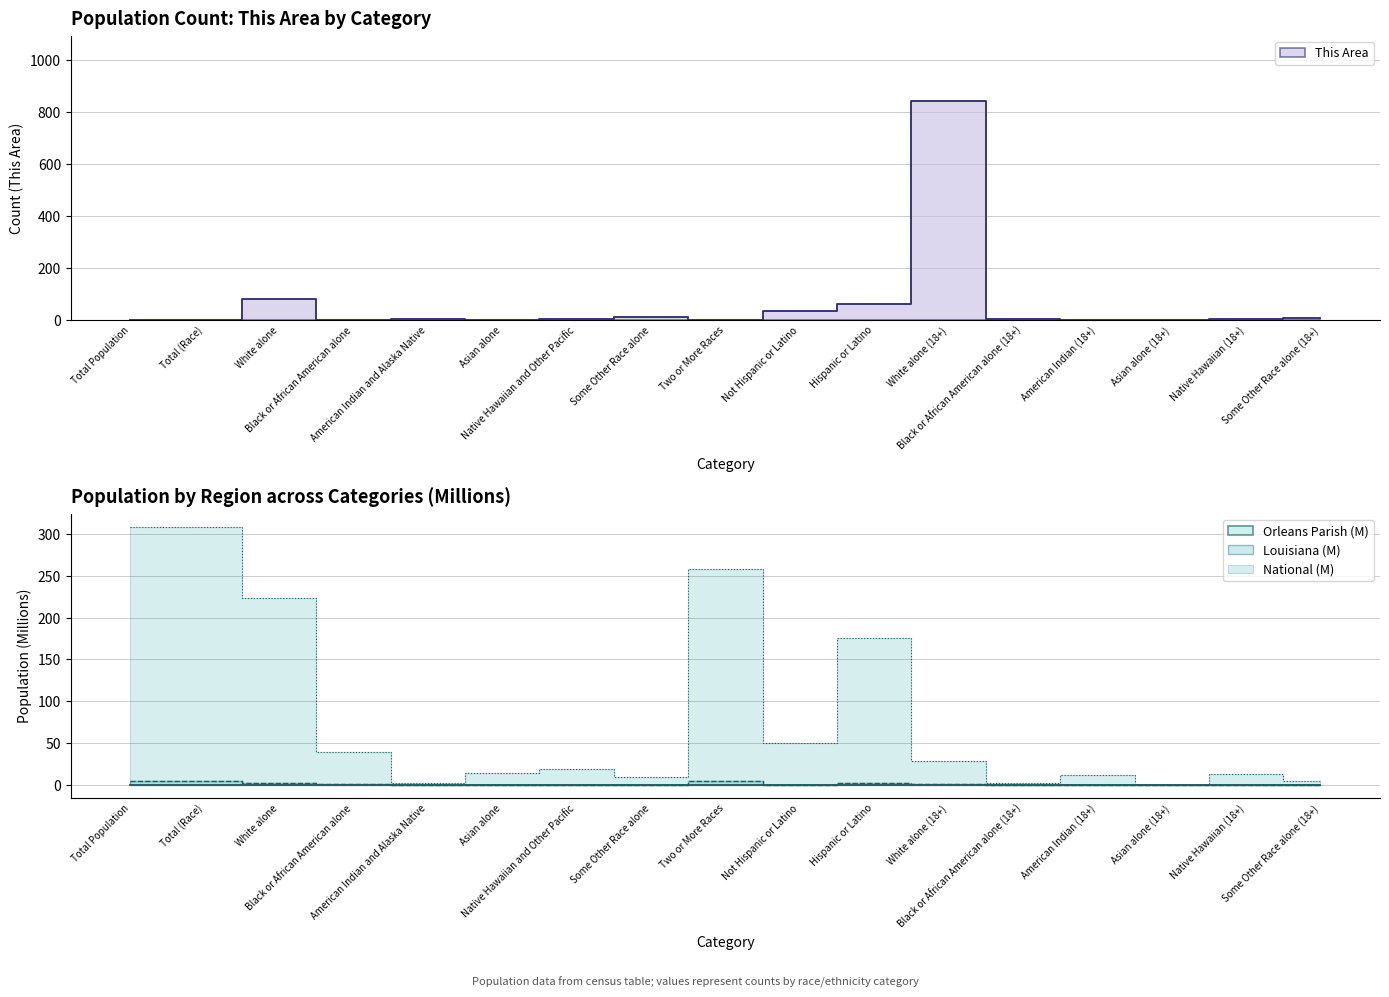

What is the difference between the highest and lowest values at American Indian and Alaska Native?

3.0